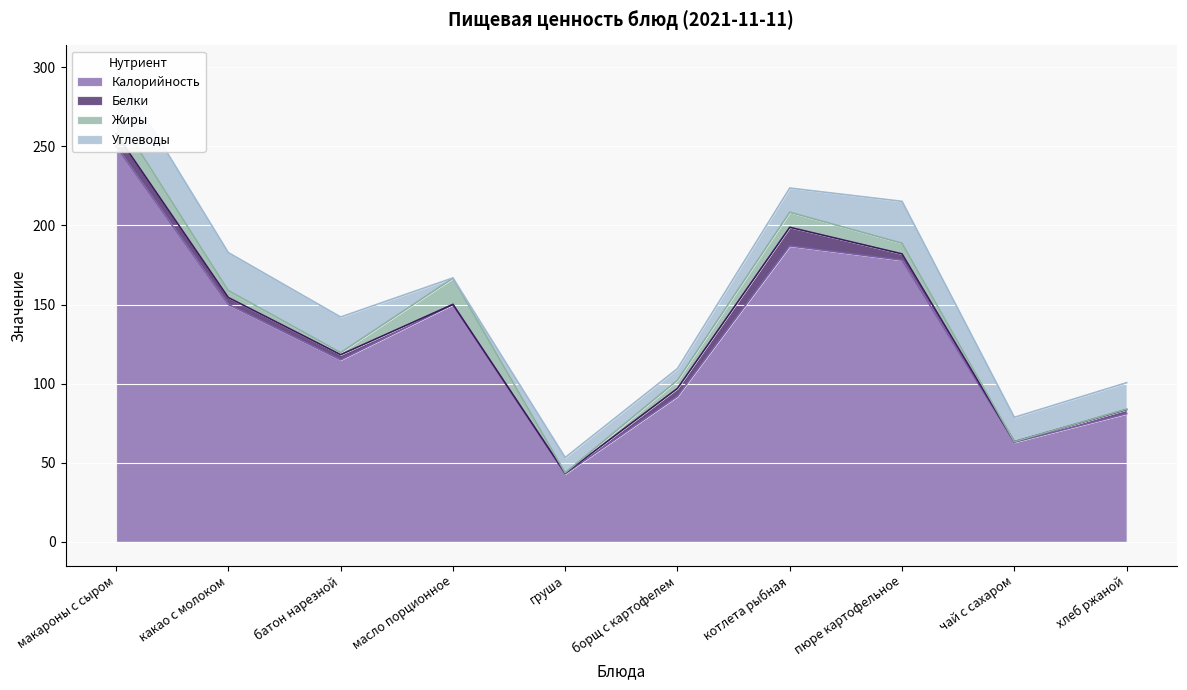

At which category is the sum across all series the highest?

макароны с сыром